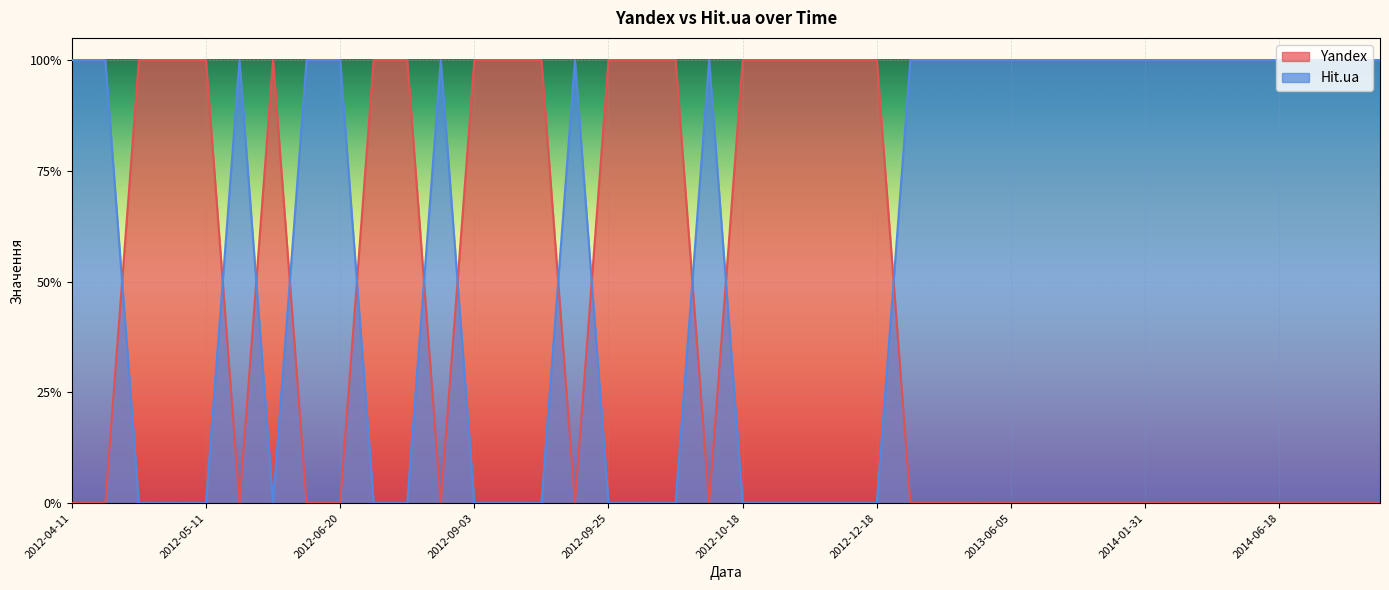

Where do Yandex and Hit.ua first cross each other?

2012-04-15 and 2012-04-19